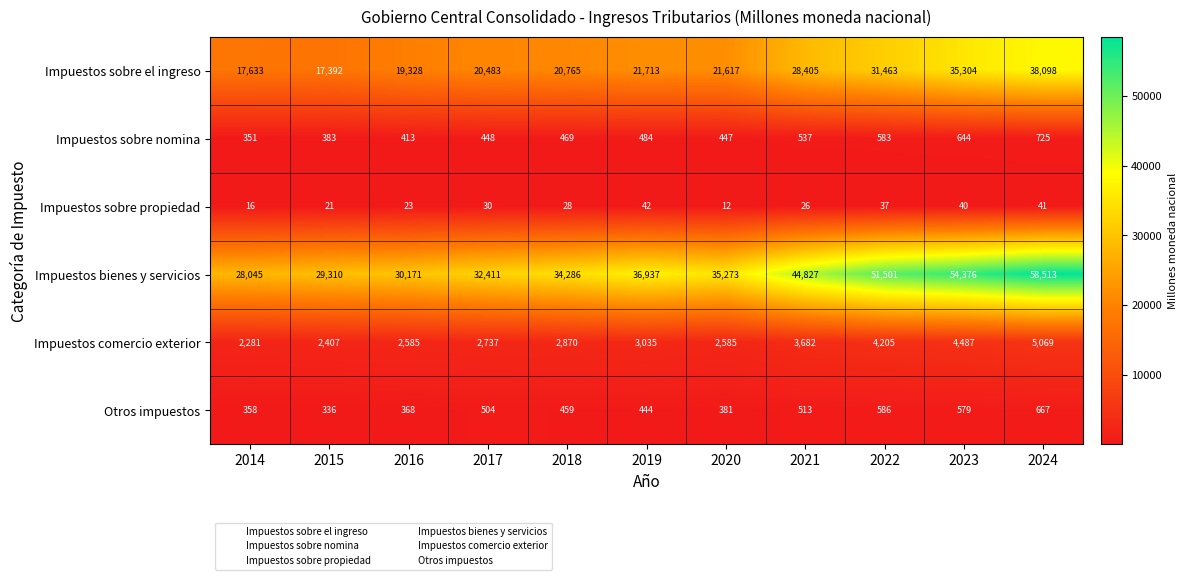

What is the sum of all Otros impuestos values?

5195